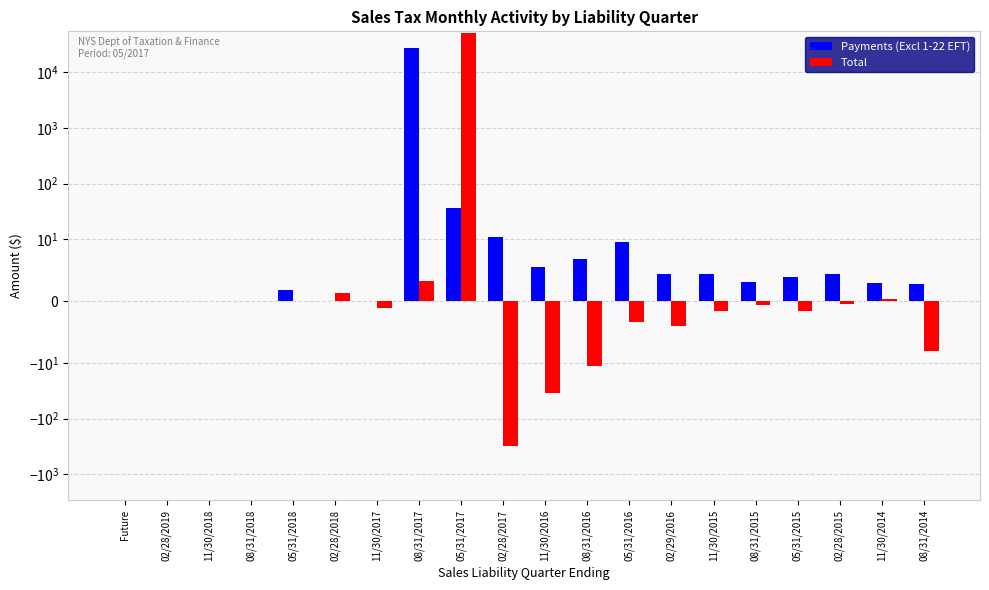

Where does the Total series first go above 0?

02/28/2019